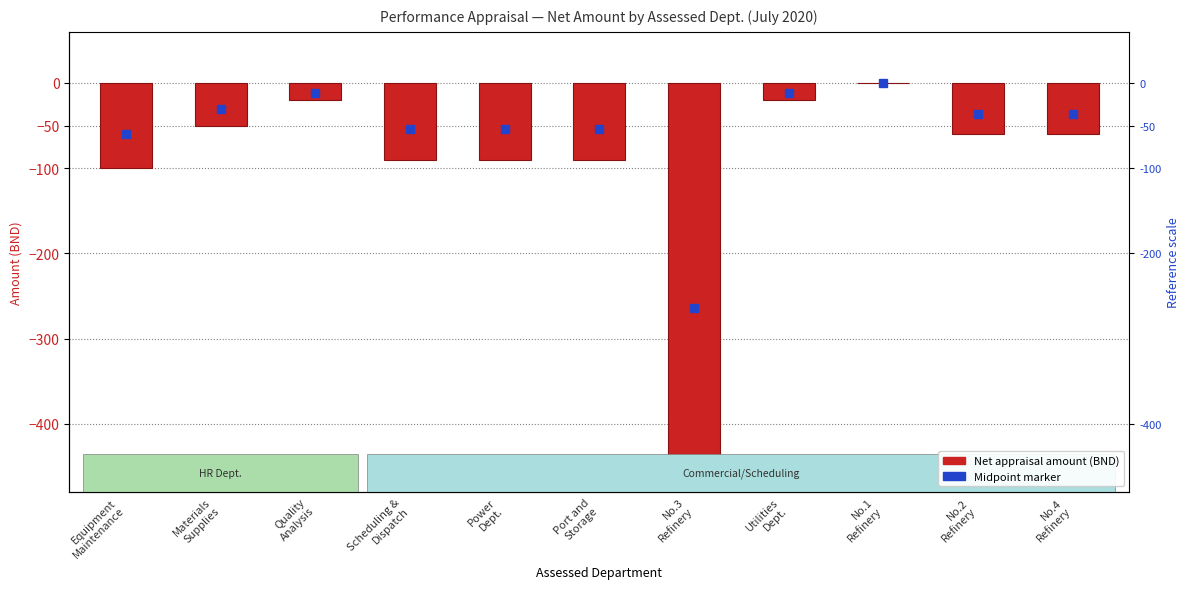

How many data points are above -60?

4